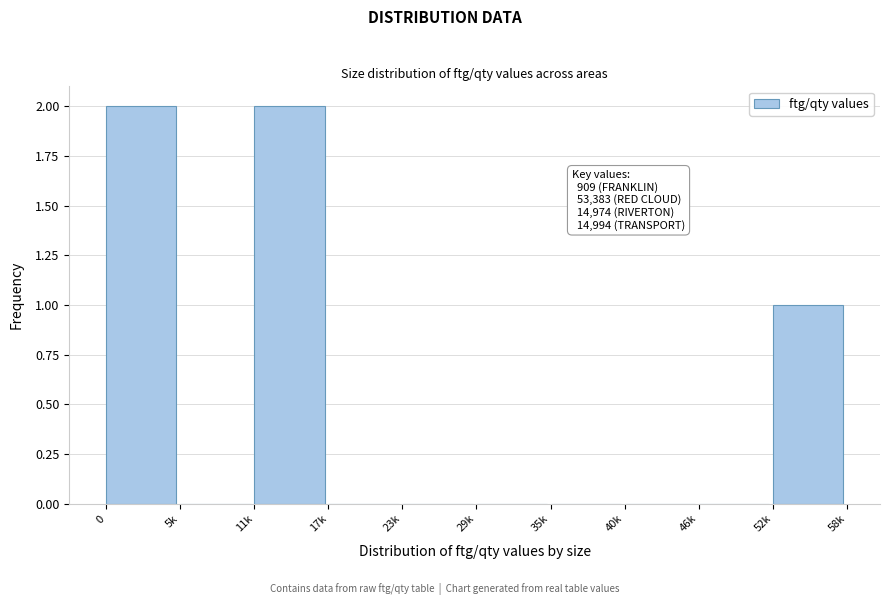

Reading left to right, extract all data points from this chart.

0=2	5k=0	11k=2	17k=0	23k=0	29k=0	35k=0	40k=0	46k=0	52k=1